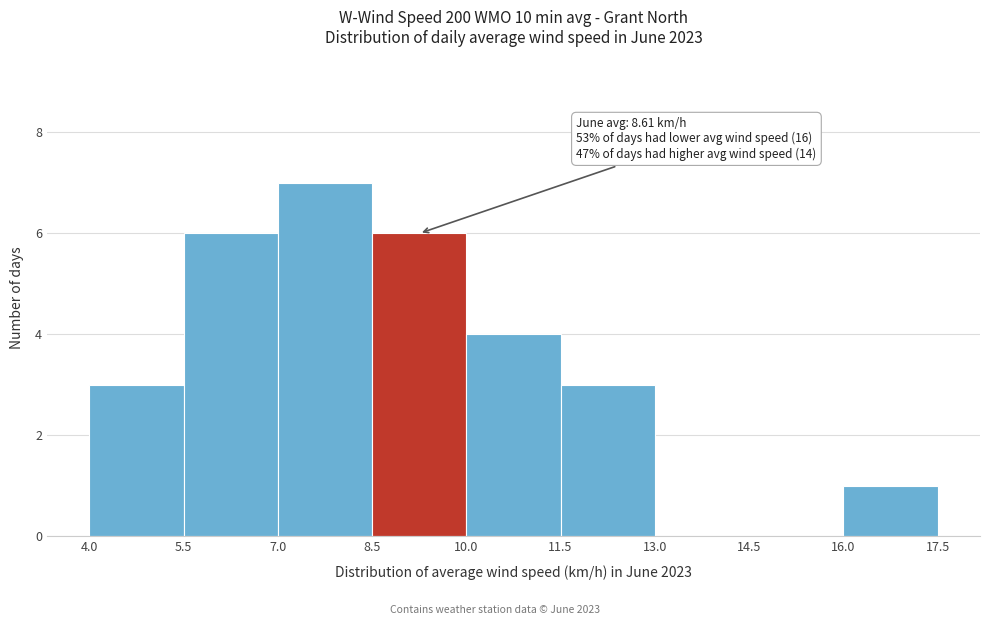

Which range on the x-axis has the tallest bar?

7.0 to 8.5